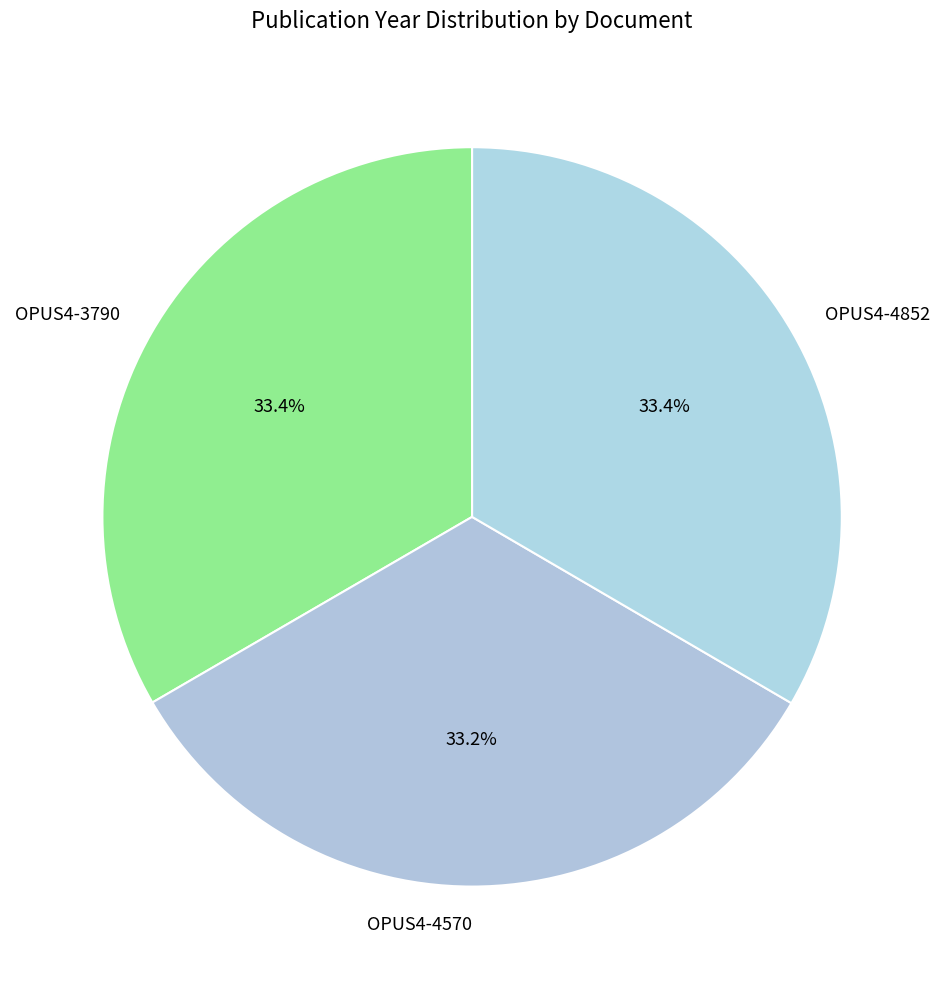

Is OPUS4-4570 the majority of the pie?

No